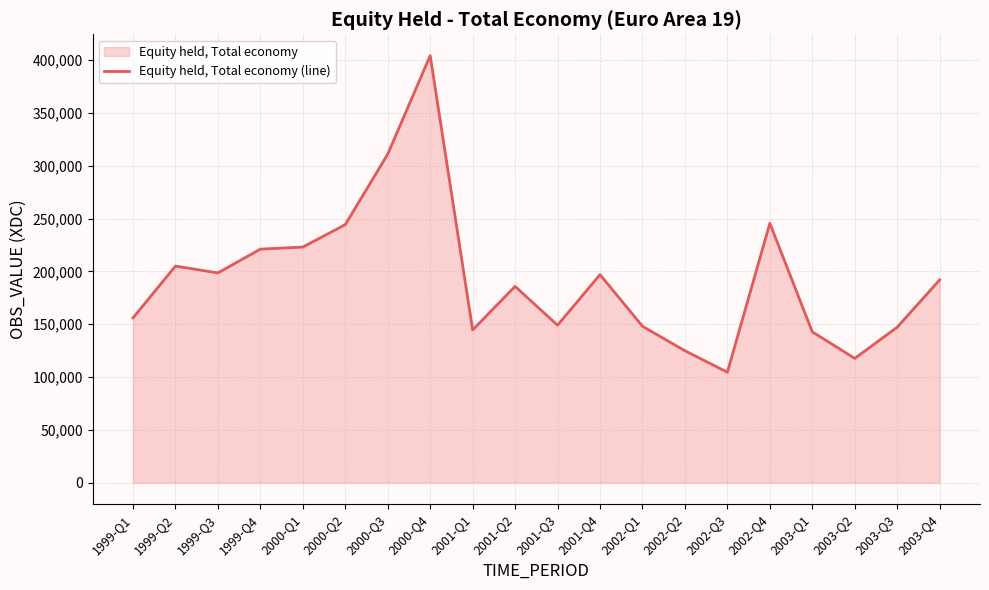

Which category has the highest value across all series?

2000-Q4